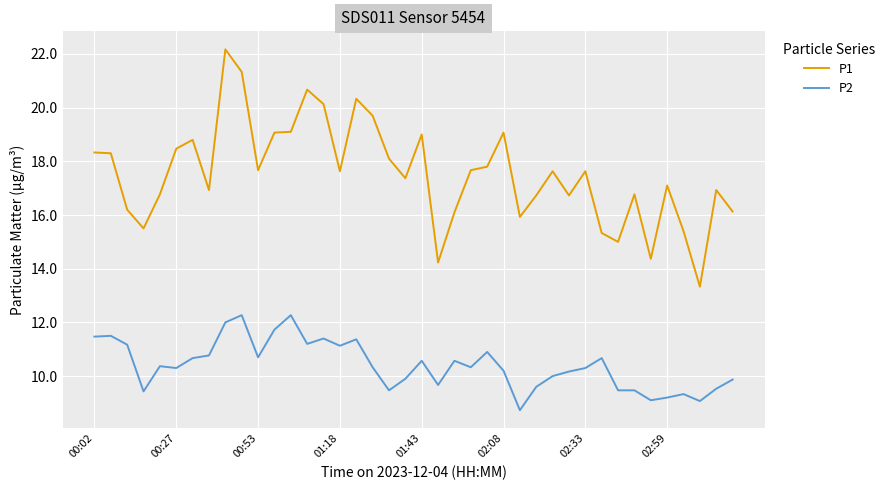

Rank the series by their maximum value, from highest to lowest.

P1, P2